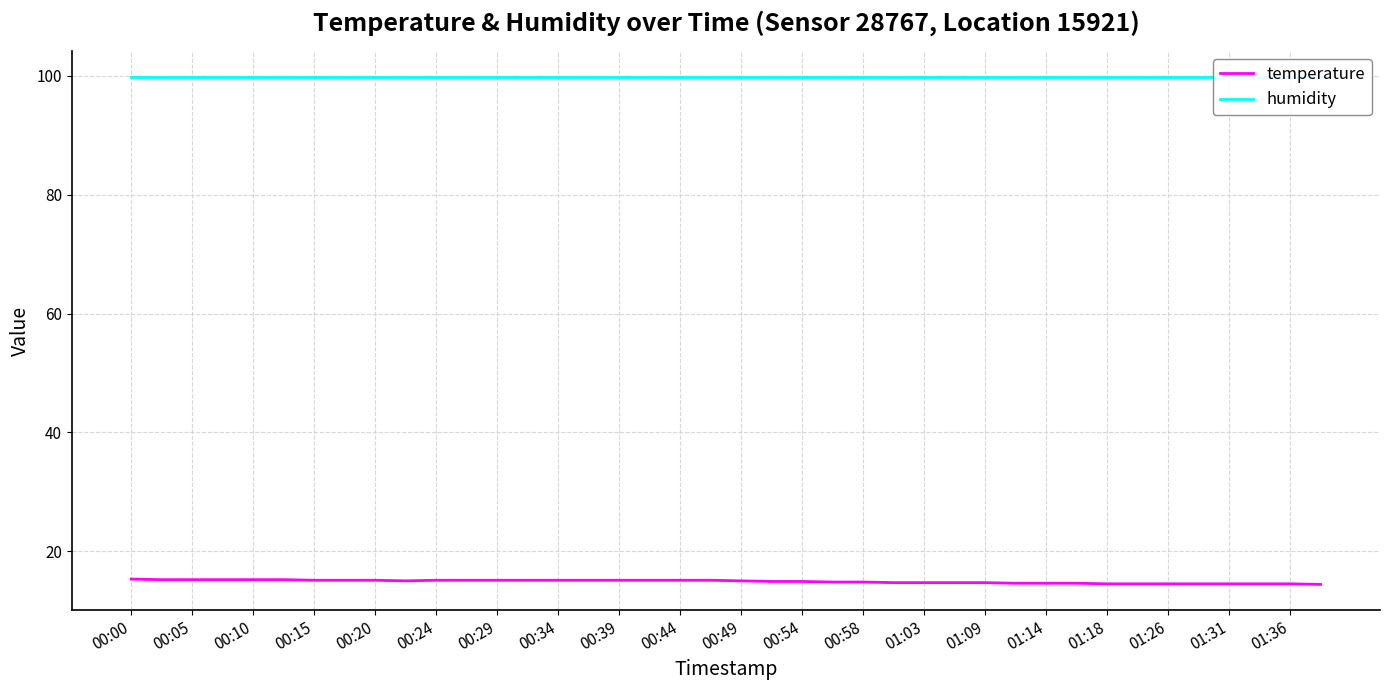

What is the average value of the humidity series?

99.9